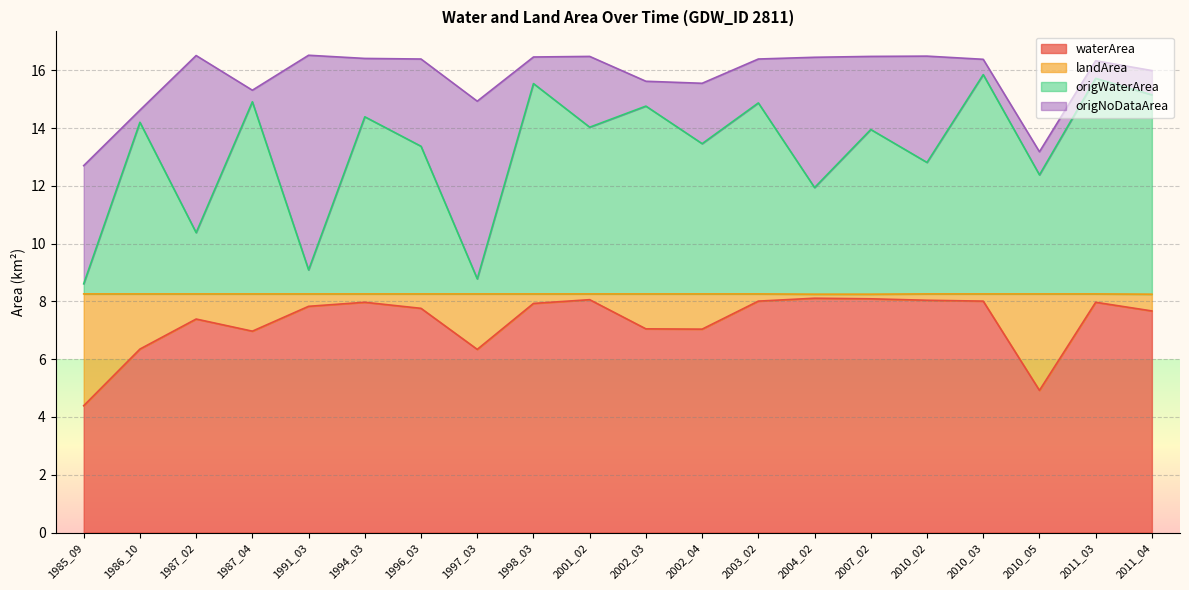

How many interior local valleys does the waterArea series have?

4